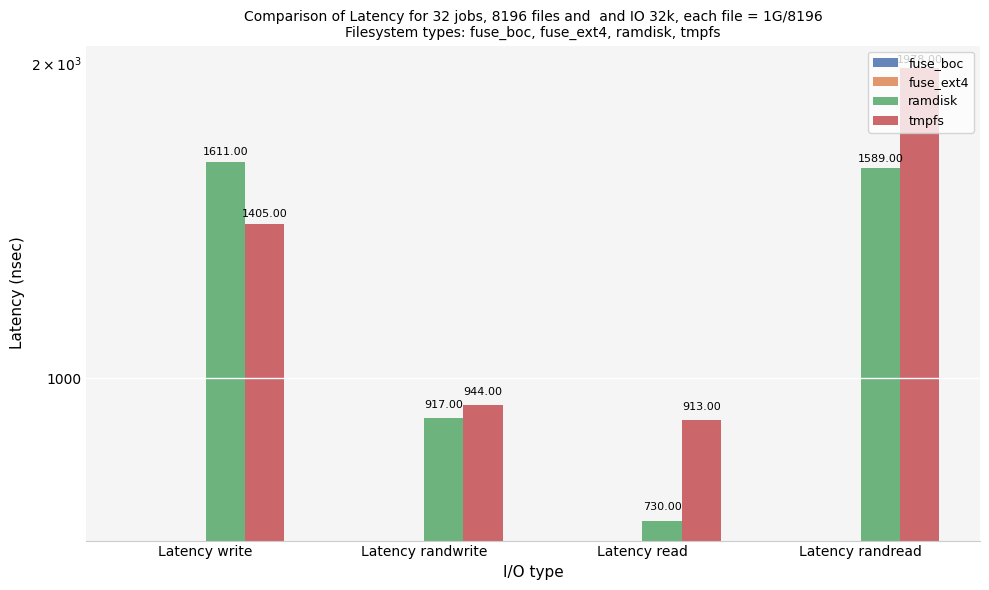

What is the spread (max minus min) of values at Latency read?

913